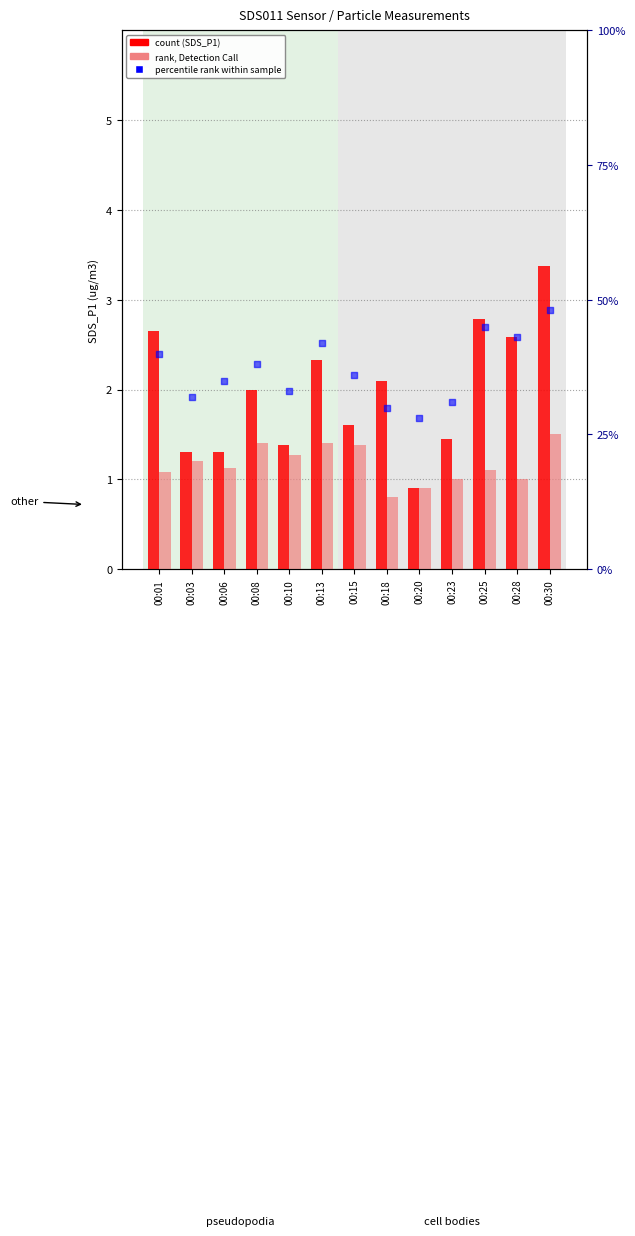

Which series has the largest total across all categories?

percentile rank